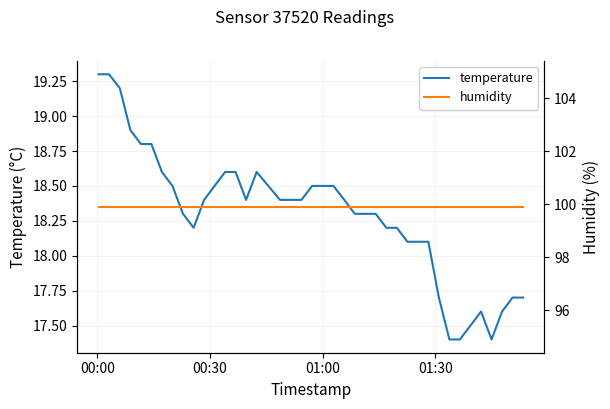

What is the maximum value for temperature?

19.3